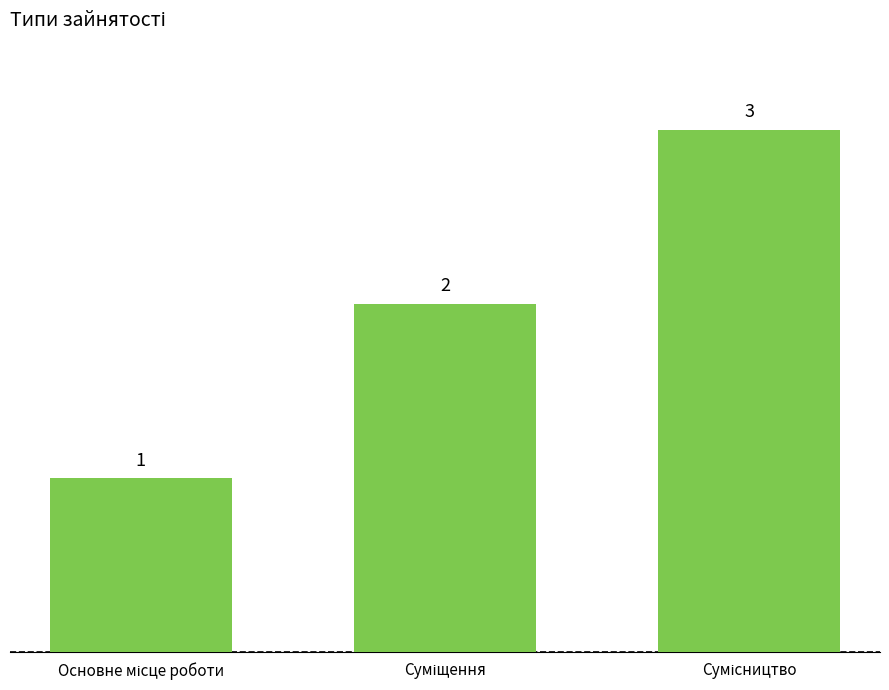

What is the maximum value shown in the chart?

3